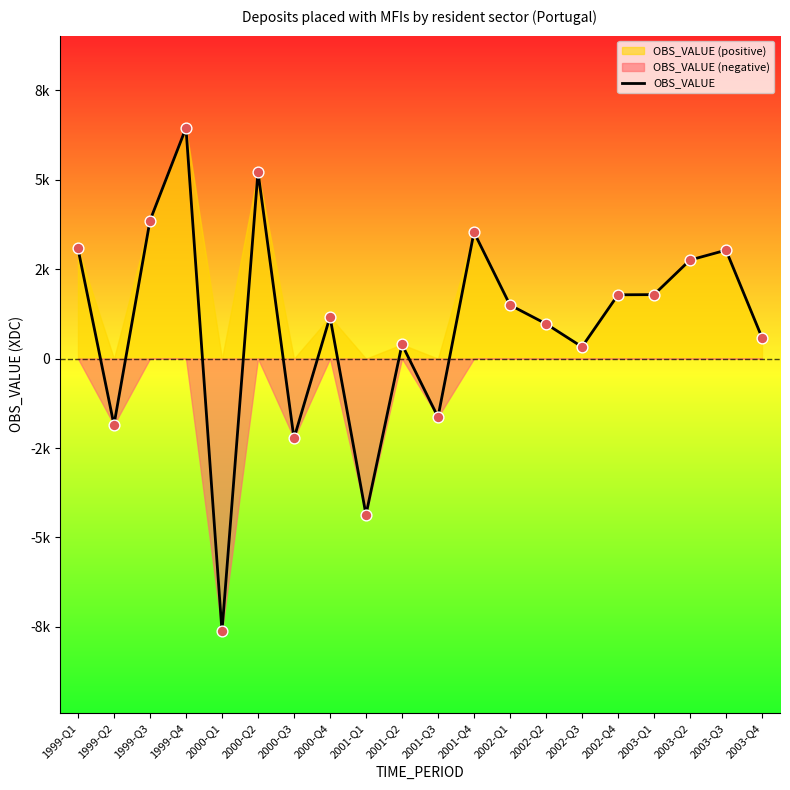

What is the change in value from 2001-Q3 to 2001-Q4?

+5168.7